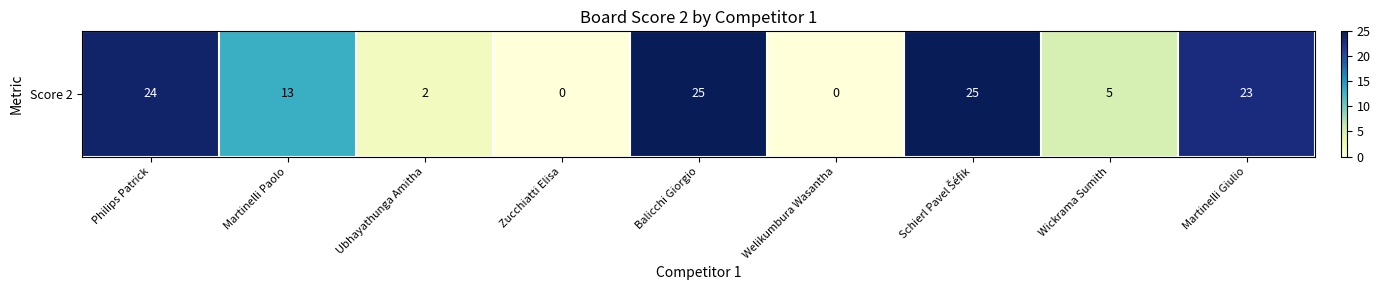

Count the number of data series in this chart.

1